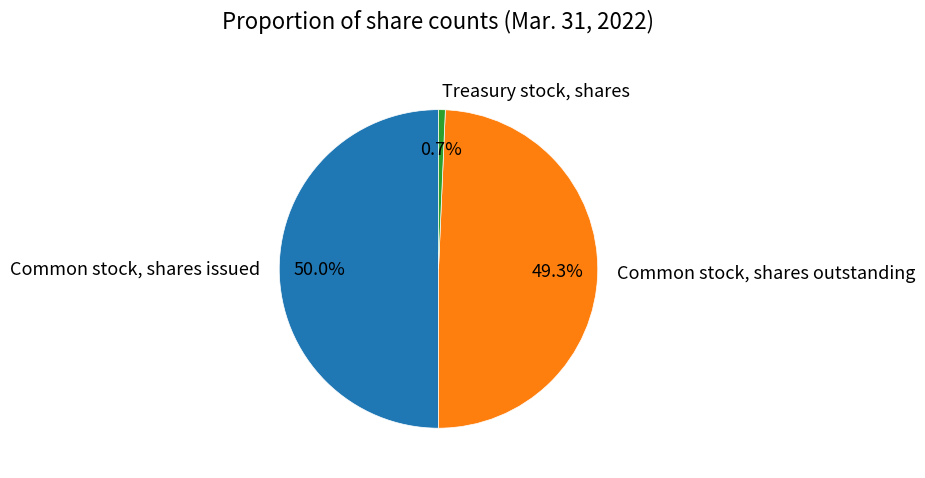

Is the sum of Common stock, shares outstanding and Common stock, shares issued greater than half?

Yes